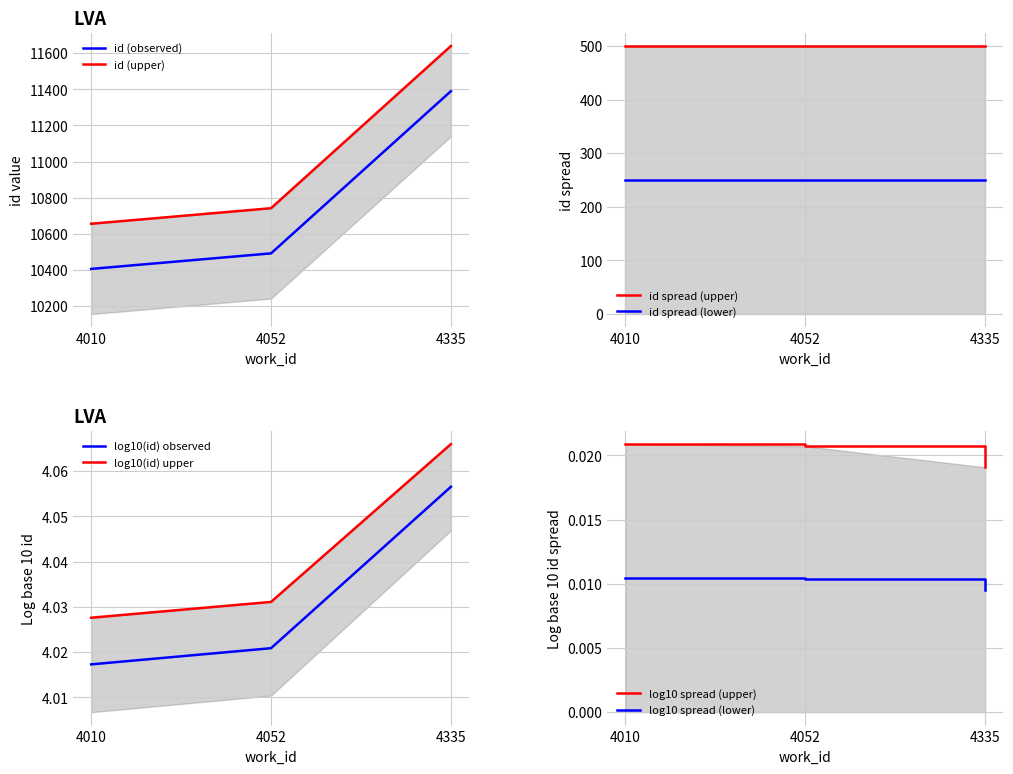

Count the number of categories in the chart.

3